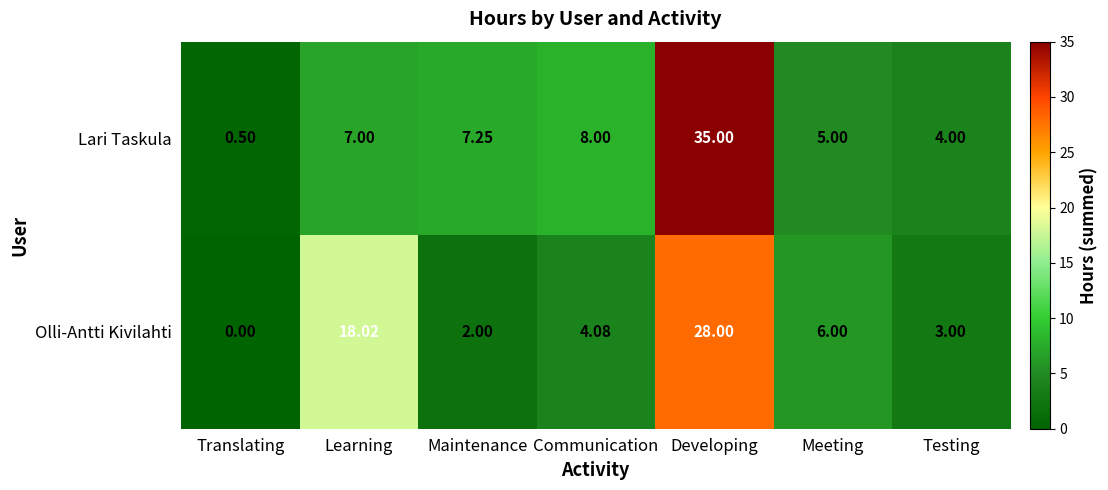

At which category is the sum across all series the highest?

Developing